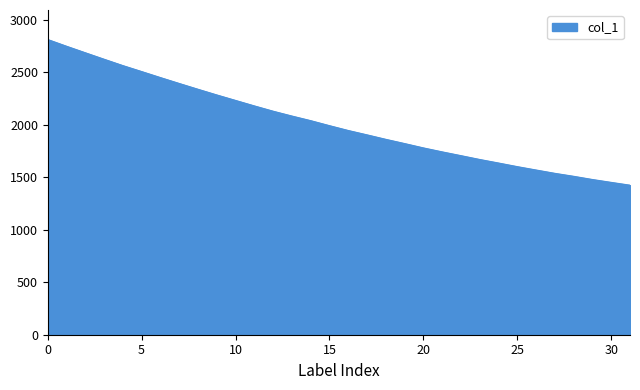

What is the smallest value displayed?

1423.5